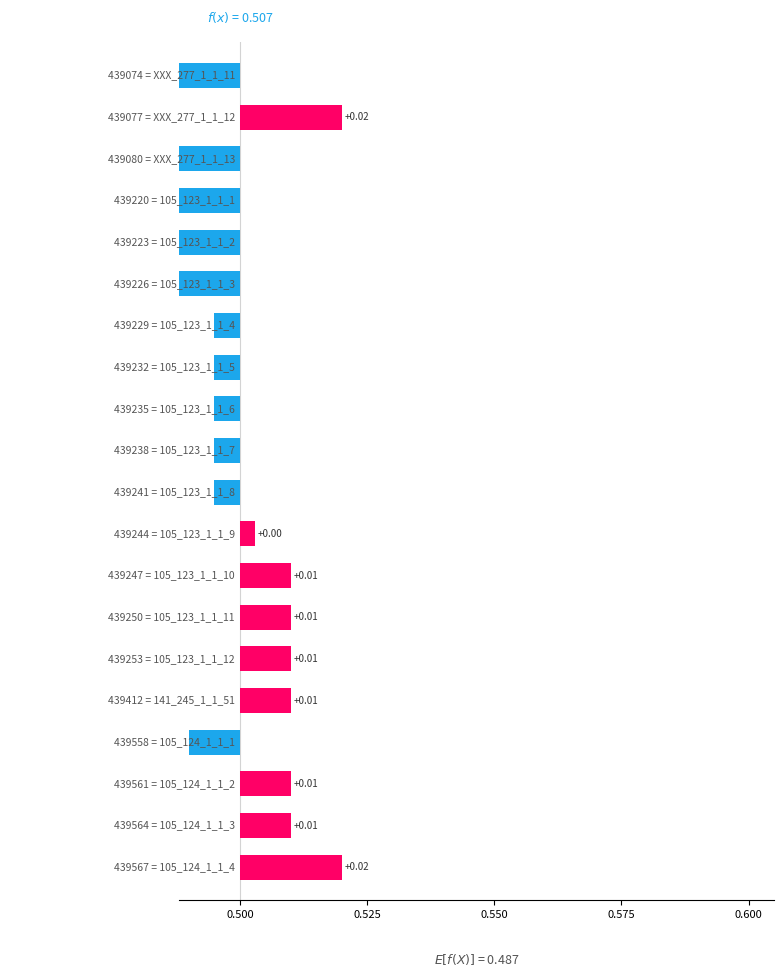

The value at 6 is -0.0. True or false?

False